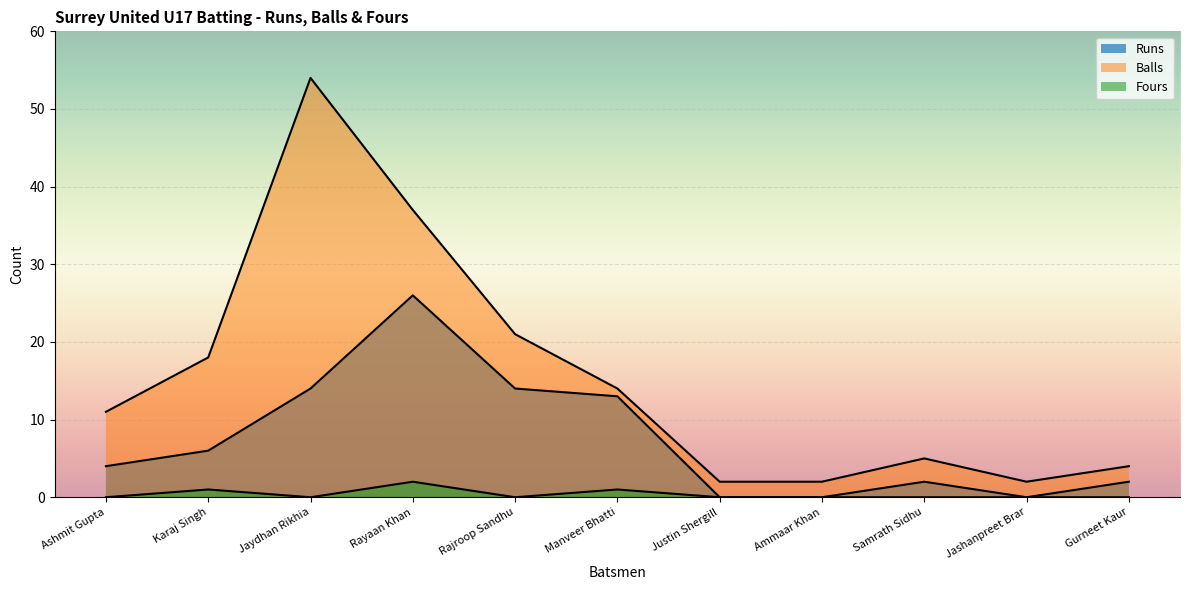

Reading right to left, what are all the values shown in this chart?

Runs: Gurneet Kaur=2	Jashanpreet Brar=0	Samrath Sidhu=2	Ammaar Khan=0	Justin Shergill=0	Manveer Bhatti=13	Rajroop Sandhu=14	Rayaan Khan=26	Jaydhan Rikhia=14	Karaj Singh=6	Ashmit Gupta=4
Balls: Gurneet Kaur=4	Jashanpreet Brar=2	Samrath Sidhu=5	Ammaar Khan=2	Justin Shergill=2	Manveer Bhatti=14	Rajroop Sandhu=21	Rayaan Khan=37	Jaydhan Rikhia=54	Karaj Singh=18	Ashmit Gupta=11
Fours: Gurneet Kaur=0	Jashanpreet Brar=0	Samrath Sidhu=0	Ammaar Khan=0	Justin Shergill=0	Manveer Bhatti=1	Rajroop Sandhu=0	Rayaan Khan=2	Jaydhan Rikhia=0	Karaj Singh=1	Ashmit Gupta=0